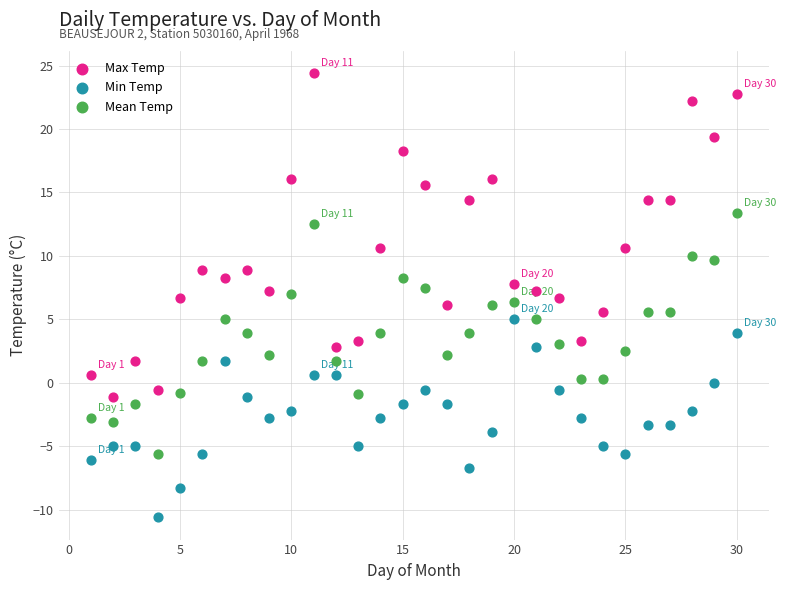

Which series contains the highest Y value?

Max Temp